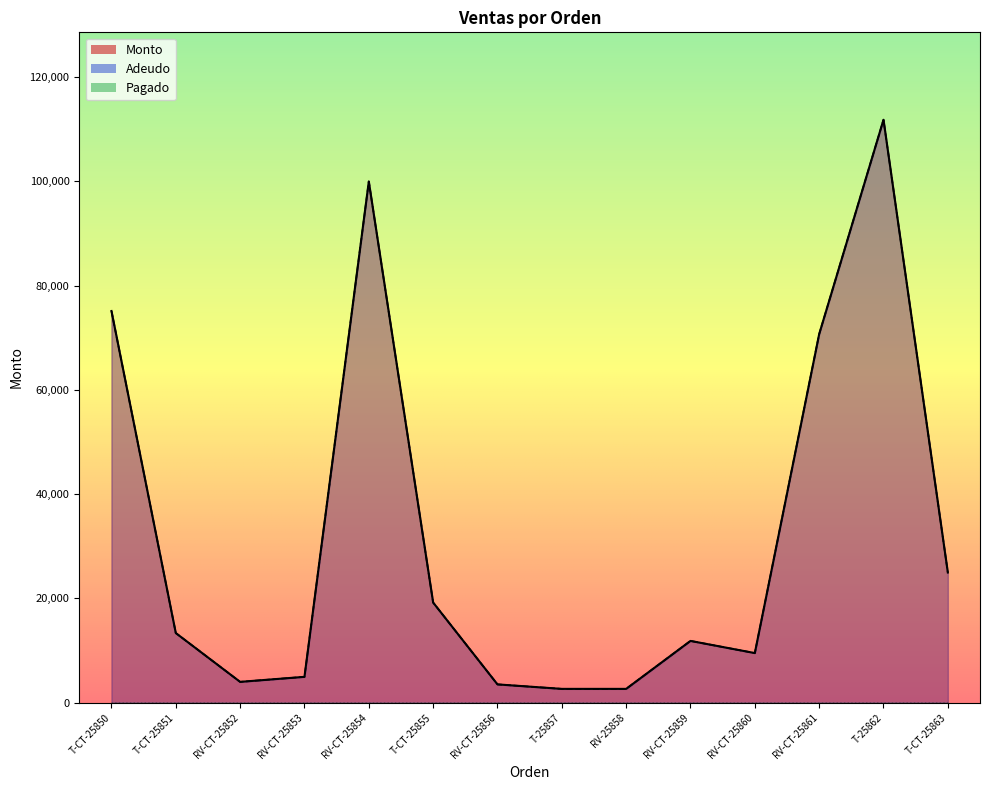

At which category does Monto reach its first local peak?

RV-CT-25854